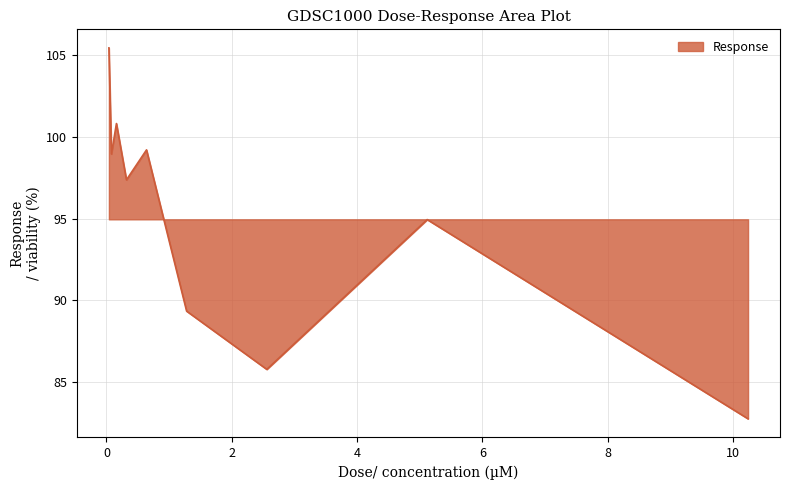

At which label does the data first exceed 97?

0.04